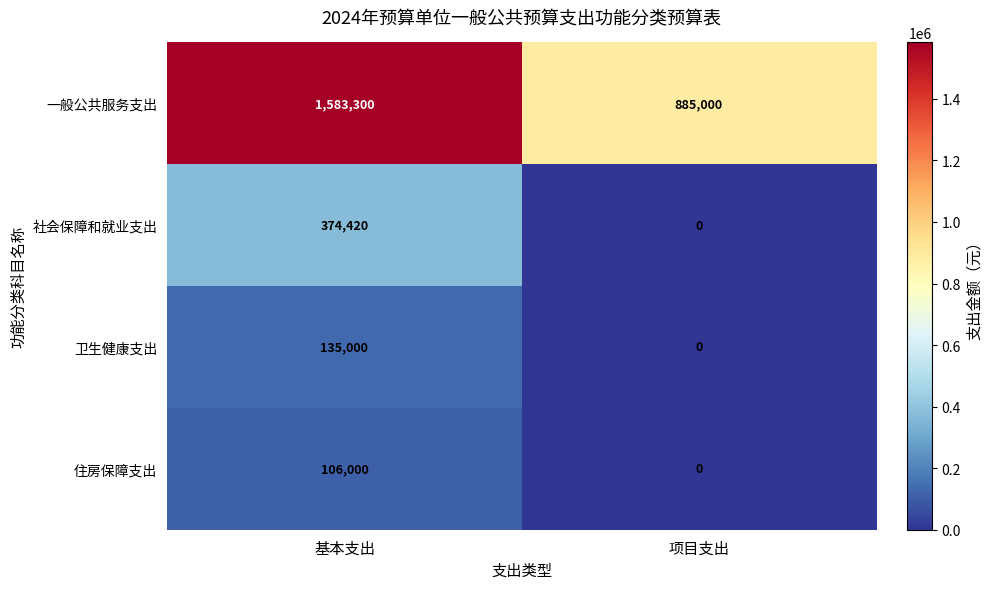

Which series changed the most between 基本支出 and 项目支出?

一般公共服务支出